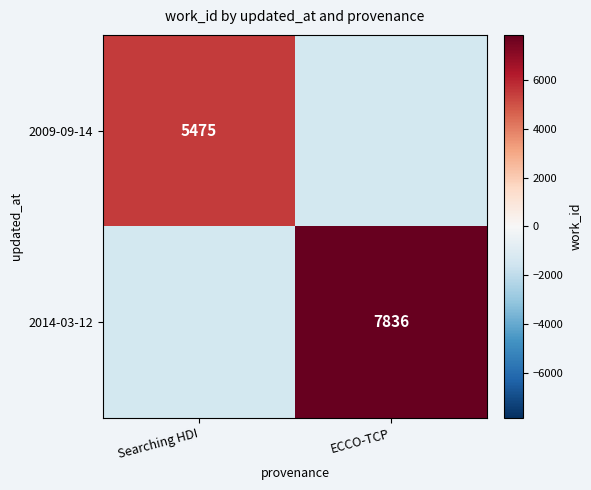

Is the value of 2014-03-12 at ECCO-TCP greater than the value of 2009-09-14 at Searching HDI?

Yes